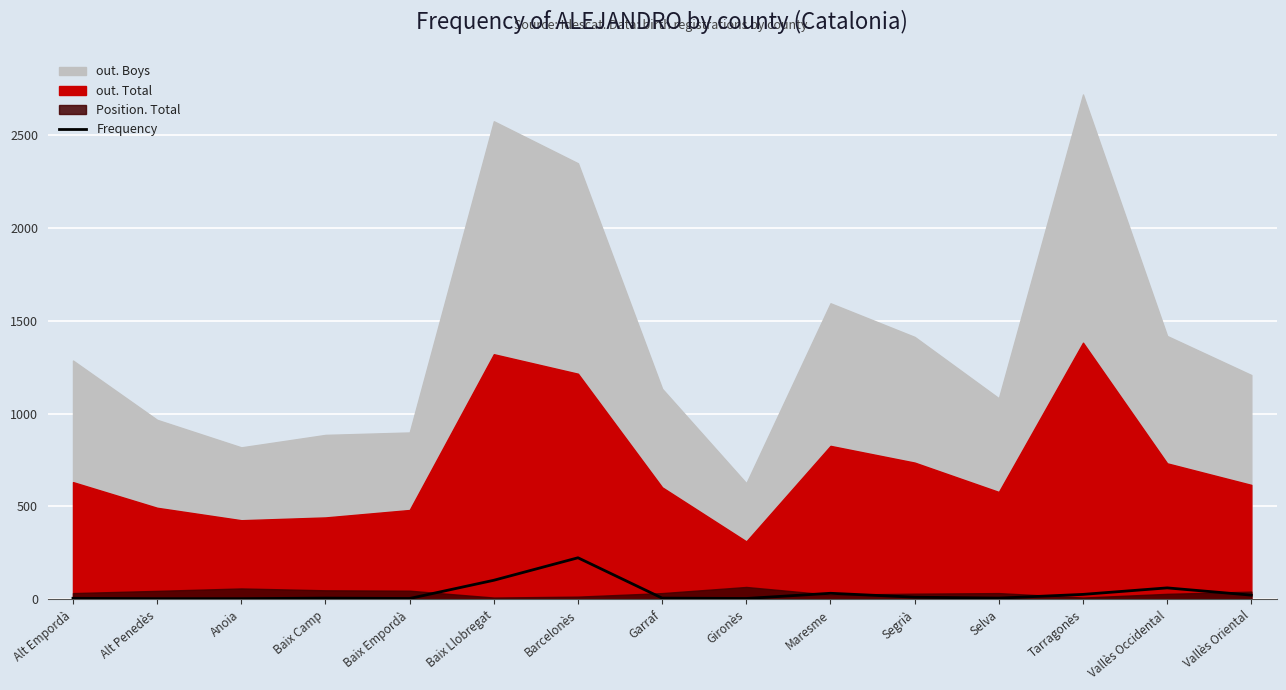

Between Segrià and Baix Llobregat, which is larger?

Baix Llobregat